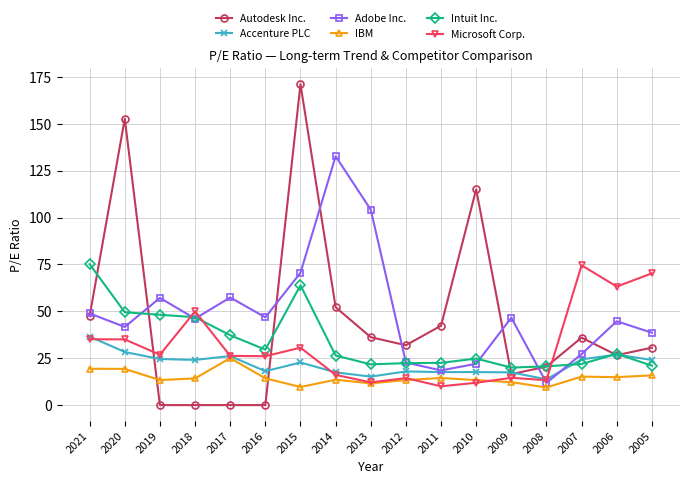

In Autodesk Inc., how many points are higher than both neighbors (excluding endpoints)?

4